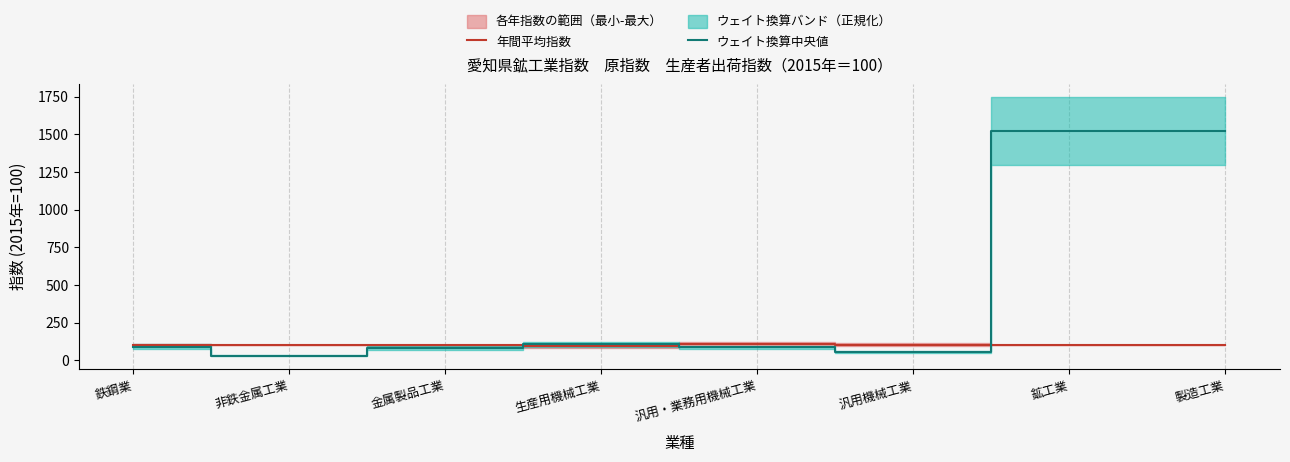

Reading left to right, list all the values displayed in this chart.

年間平均指数: 鉄鋼業=103.6	非鉄金属工業=100.7	金属製品工業=101.1	生産用機械工業=97.0	汎用・業務用機械工業=107.6	汎用機械工業=103.4	鉱工業=102.4	製造工業=102.4
ウェイト換算中央値: 鉄鋼業=92.0	非鉄金属工業=31.9	金属製品工業=84.8	生産用機械工業=107.6	汎用・業務用機械工業=85.6	汎用機械工業=56.0	鉱工業=1522.6	製造工業=1522.2